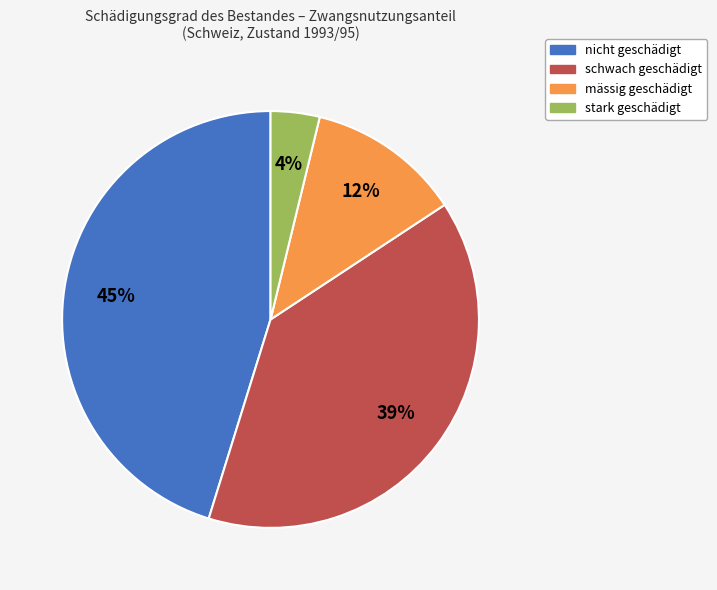

Which has a higher value, stark geschädigt or schwach geschädigt?

schwach geschädigt